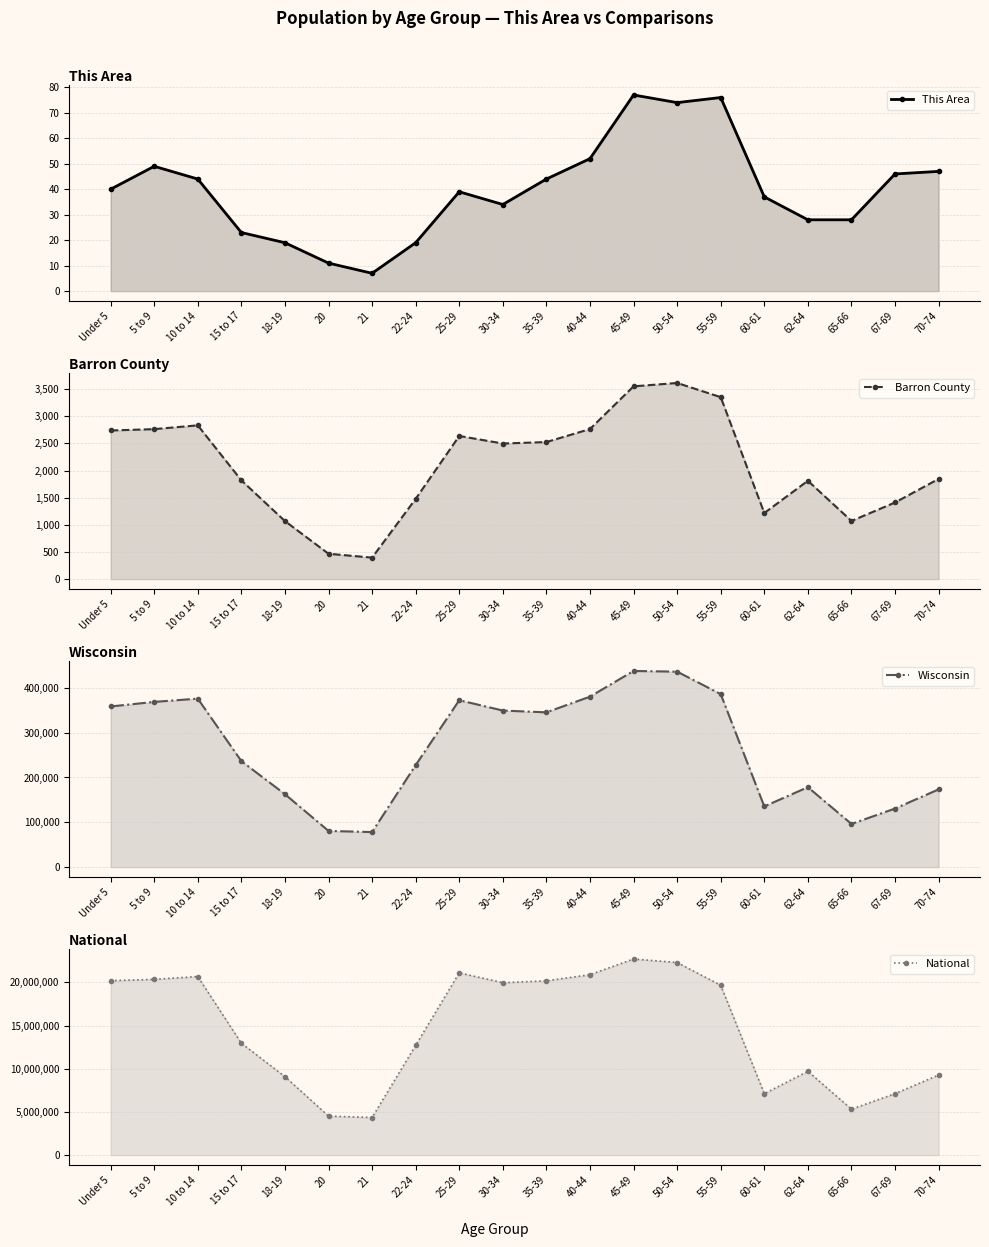

What is the sum of all This Area values?

794